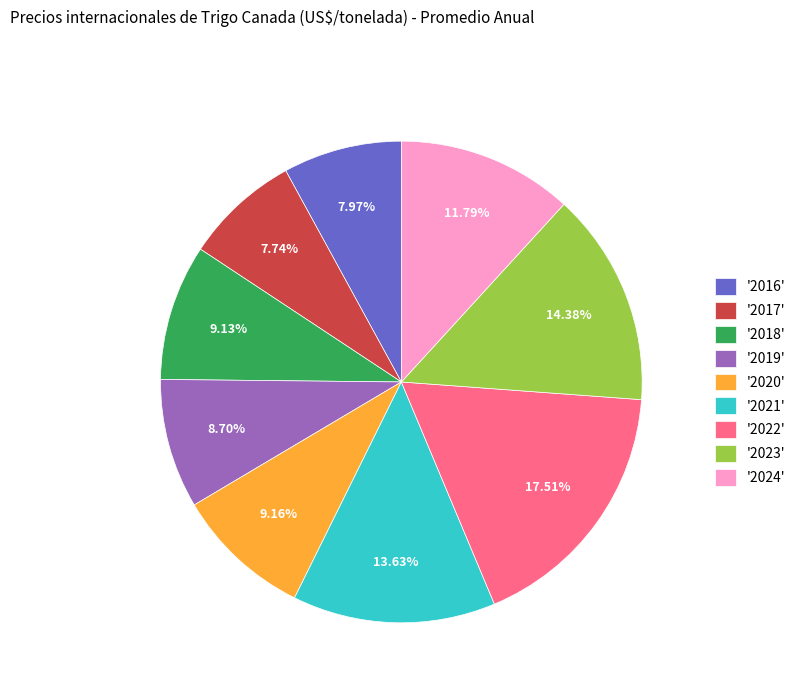

What is the ratio of the value at '2024' to the value at '2021'?

0.9